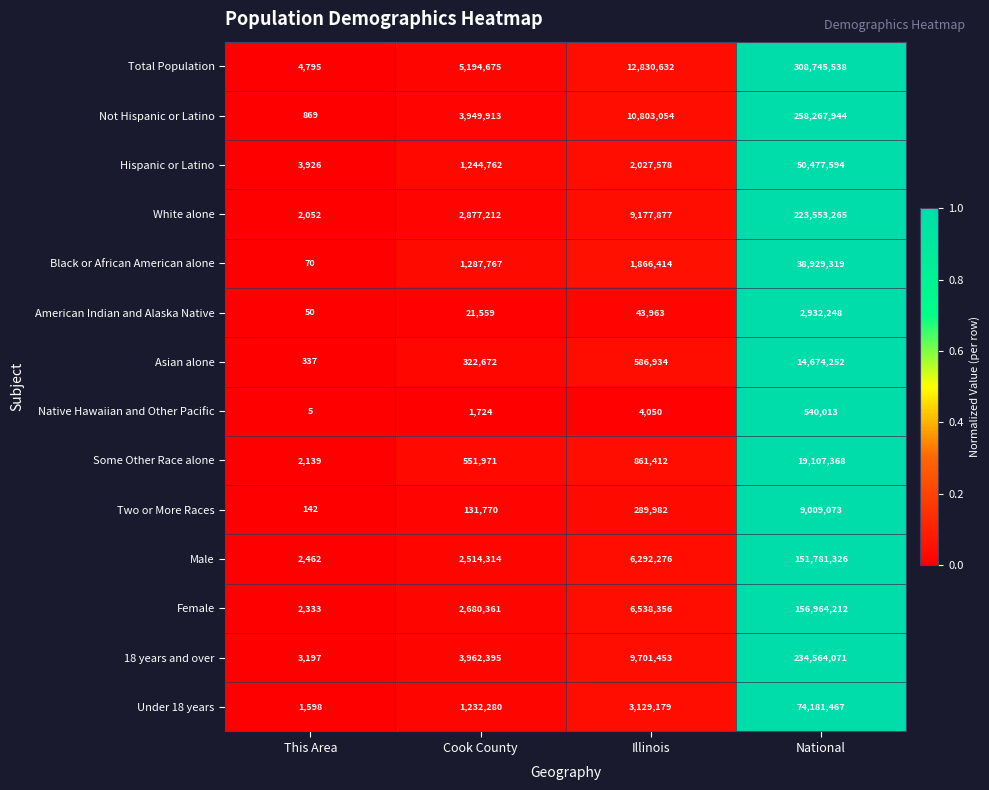

At which label does Female reach its minimum?

This Area